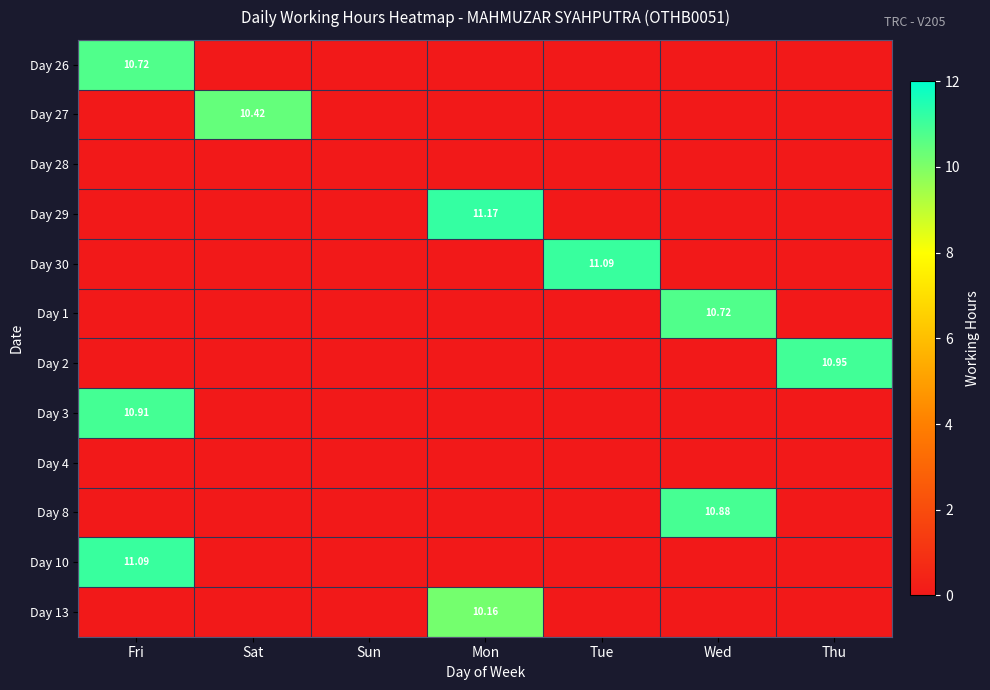

Which series has the largest total across all categories?

Day 29